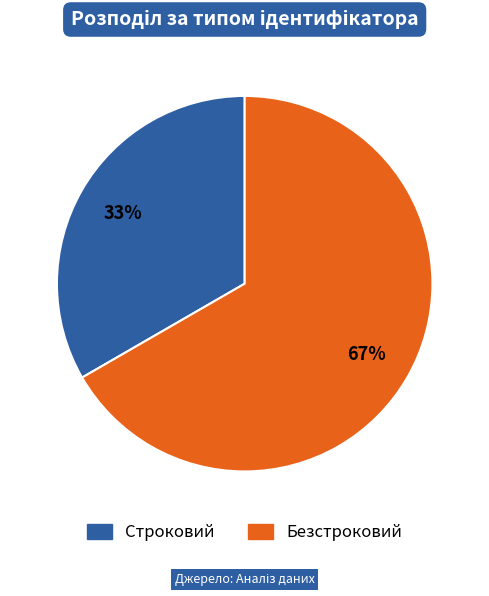

Which slice represents more than half of the pie?

Безстроковий